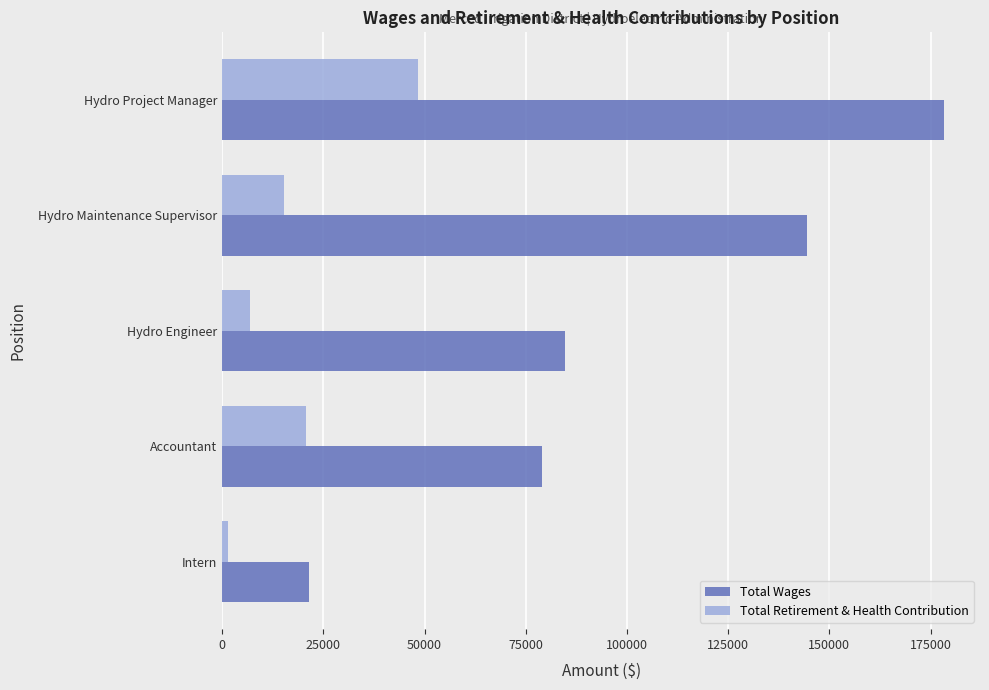

What is the sum of the Total Retirement & Health Contribution values at Hydro Maintenance Supervisor and Accountant?

36125